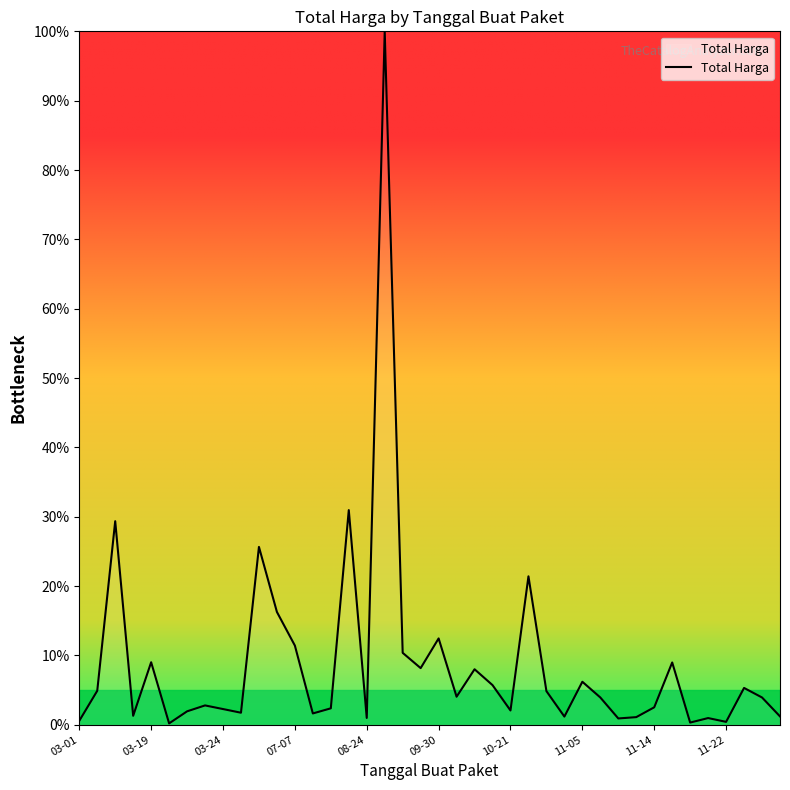

What is the greatest value displayed?

100.0